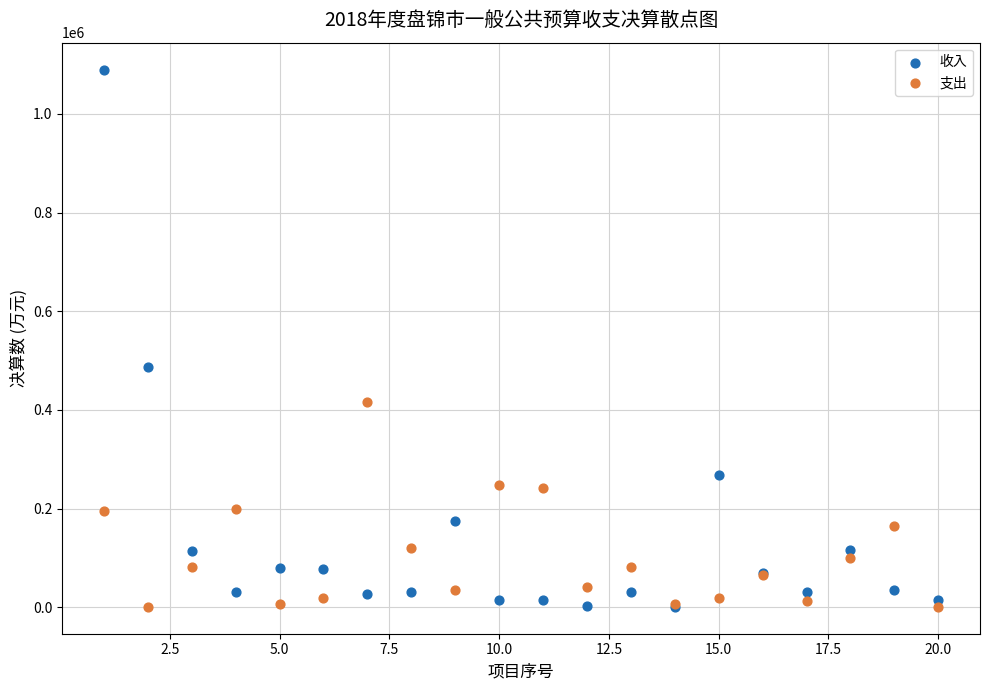

In the 收入 series, what Y value is closest to 545421?

487051